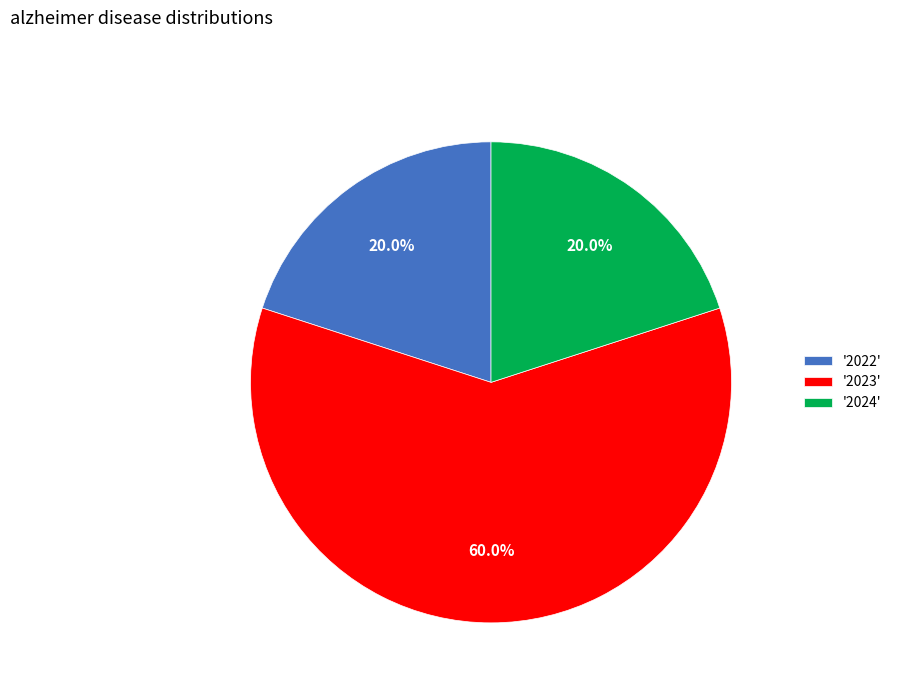

Which has a higher value, '2022' or '2023'?

'2023'